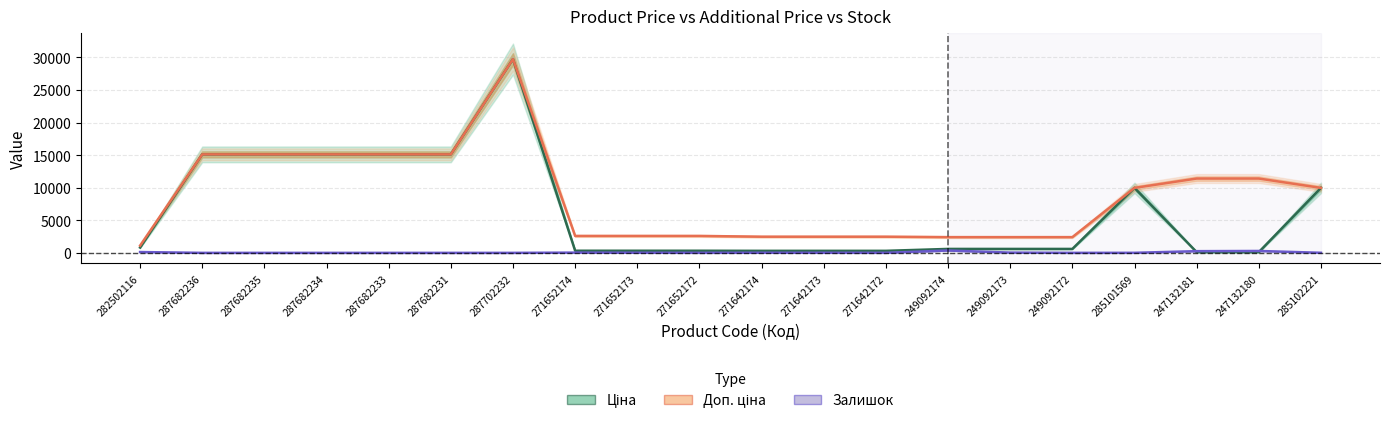

What is the label of the 5th point from the left?

287682233